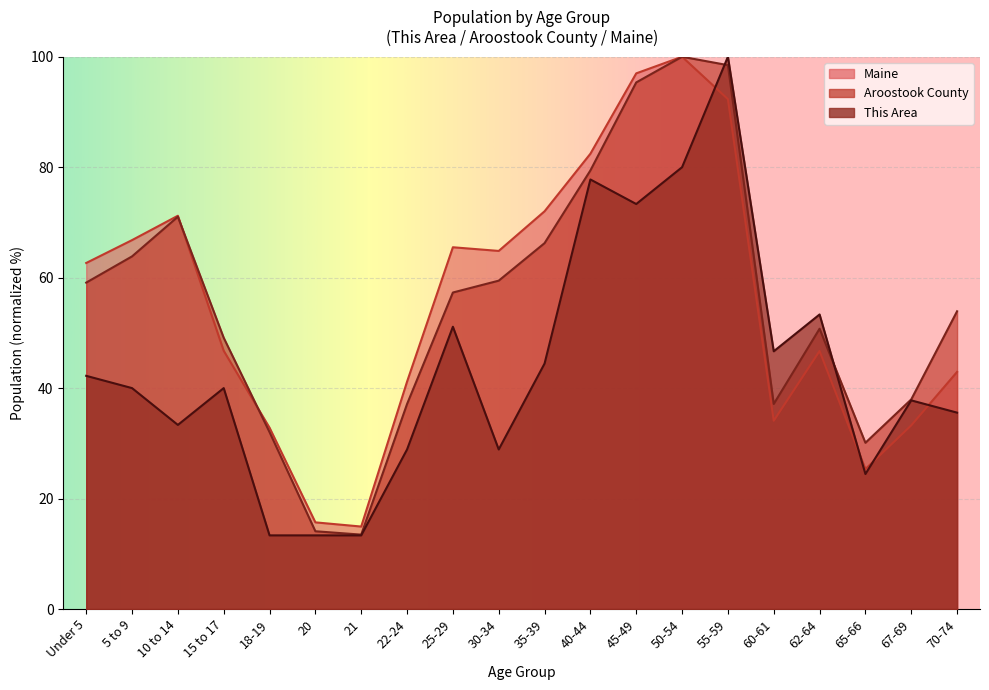

What are all the series names shown in the legend?

This Area, Aroostook County, Maine